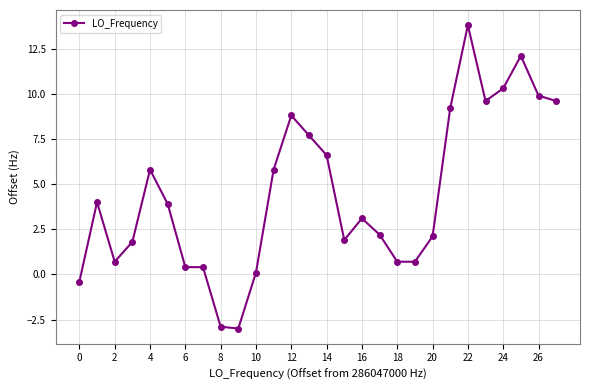

True or false: there are more than 2 points higher than both neighbors.

True